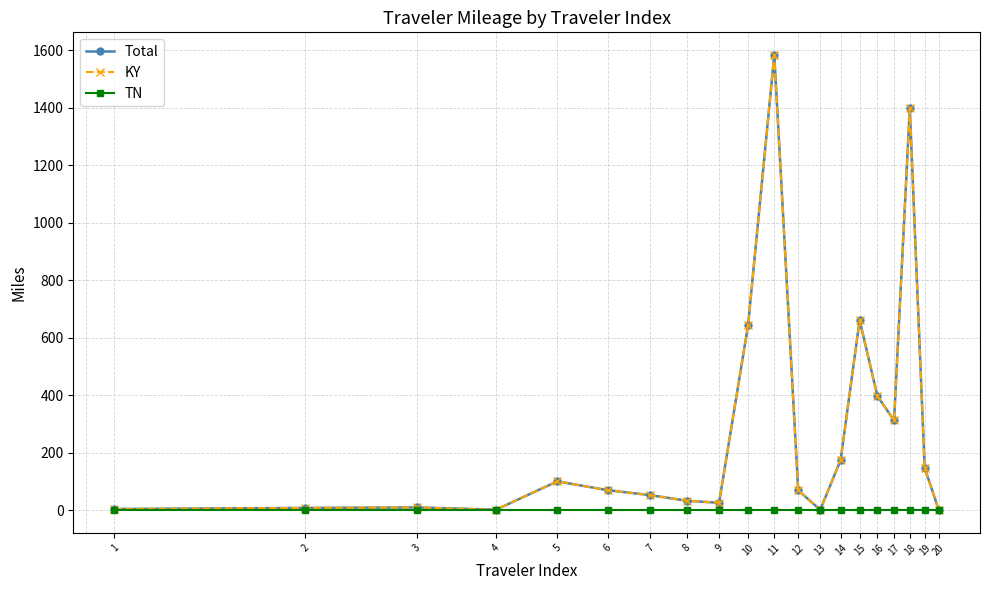

Is this an area chart (filled region under the line)?

No